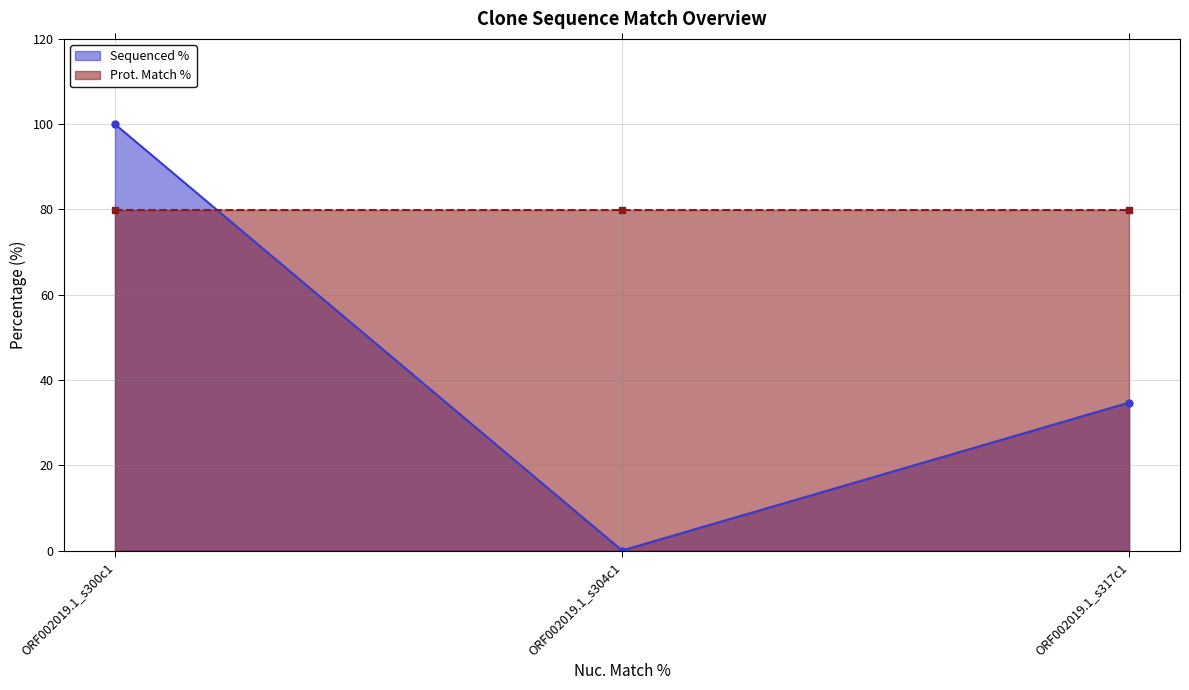

What is the maximum value shown in the chart?

100.0